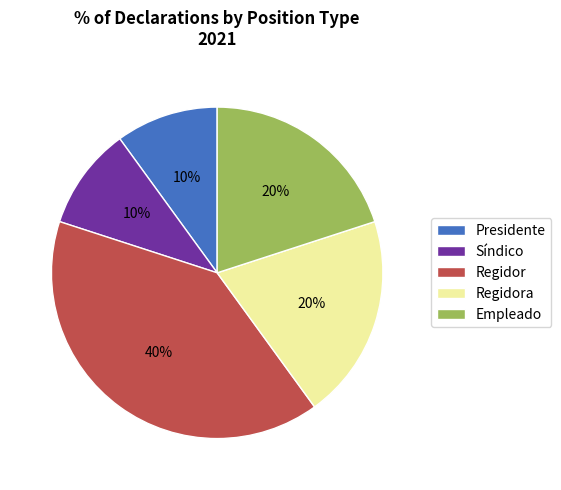

Does Presidente represent more than half of the total?

No